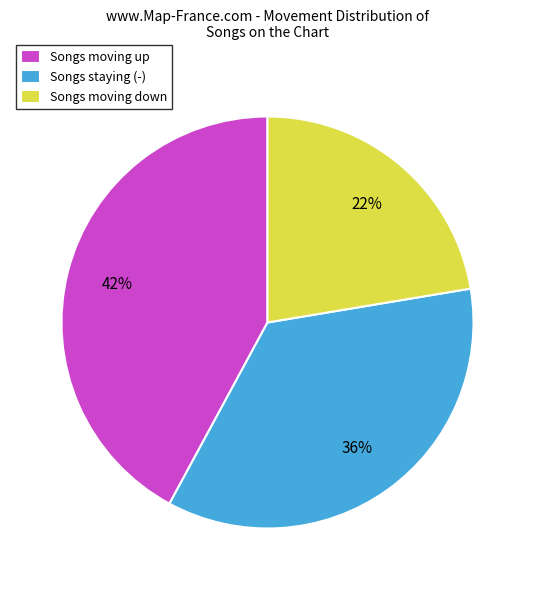

Count the number of slices in the pie.

3